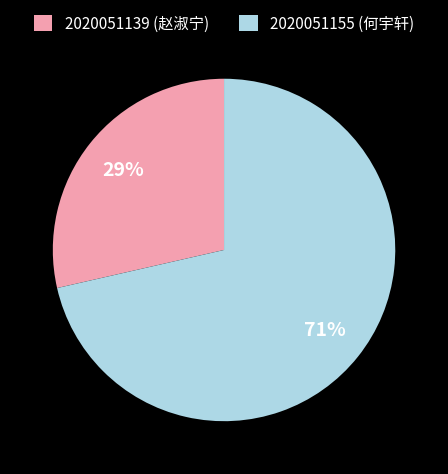

Is the sum of 2020051139 and 2020051155 greater than half?

Yes